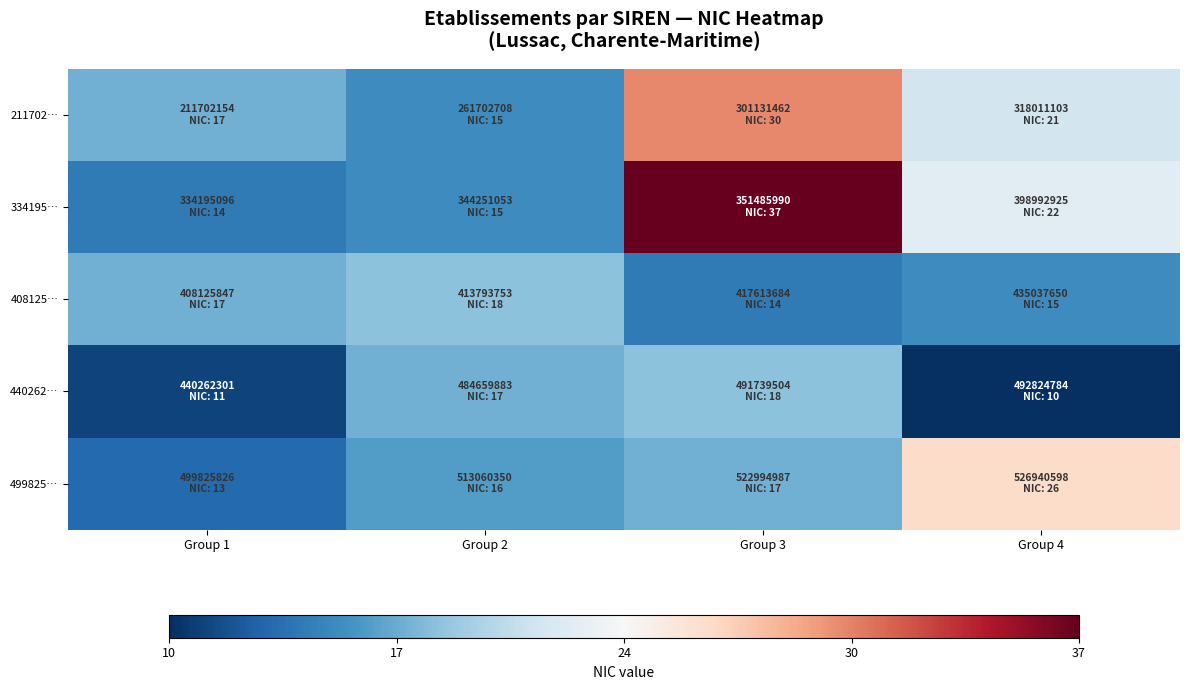

Between Group 2 and Group 3, which series saw the biggest shift?

334195…